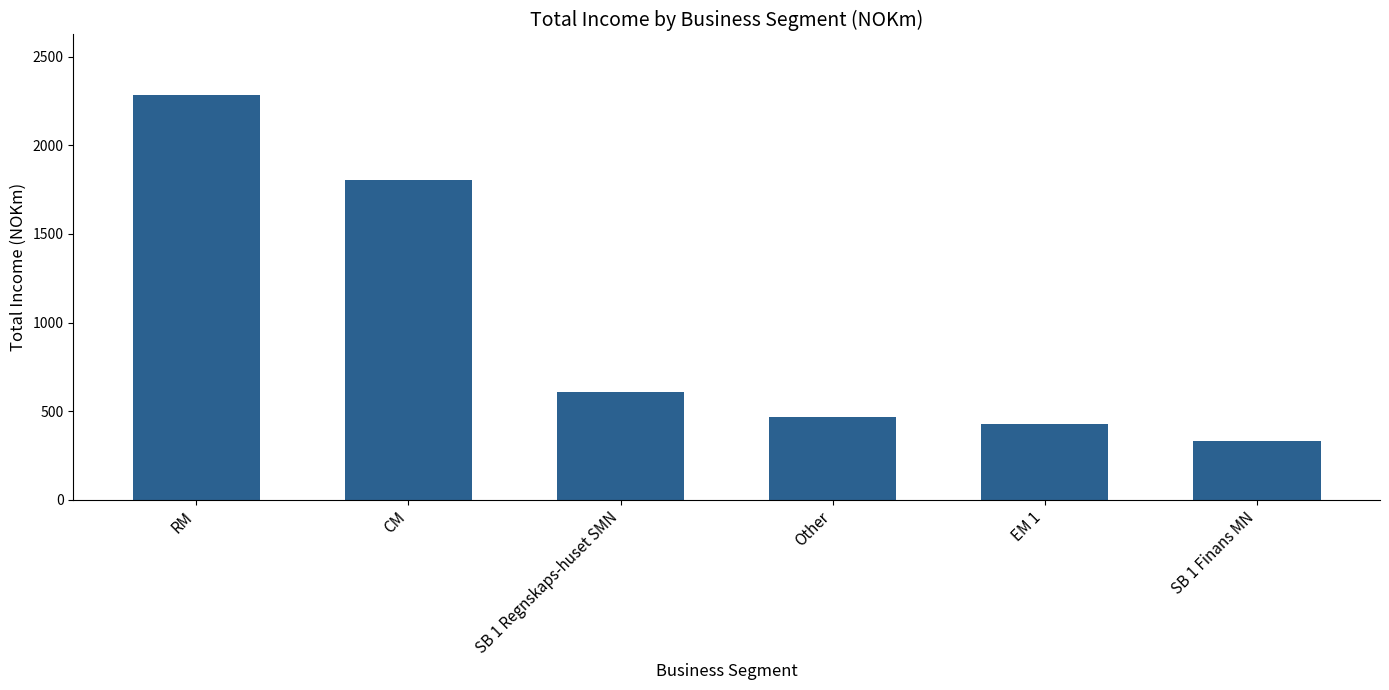

Approximately how many times larger is the value at EM 1 compared to CM?

0.2